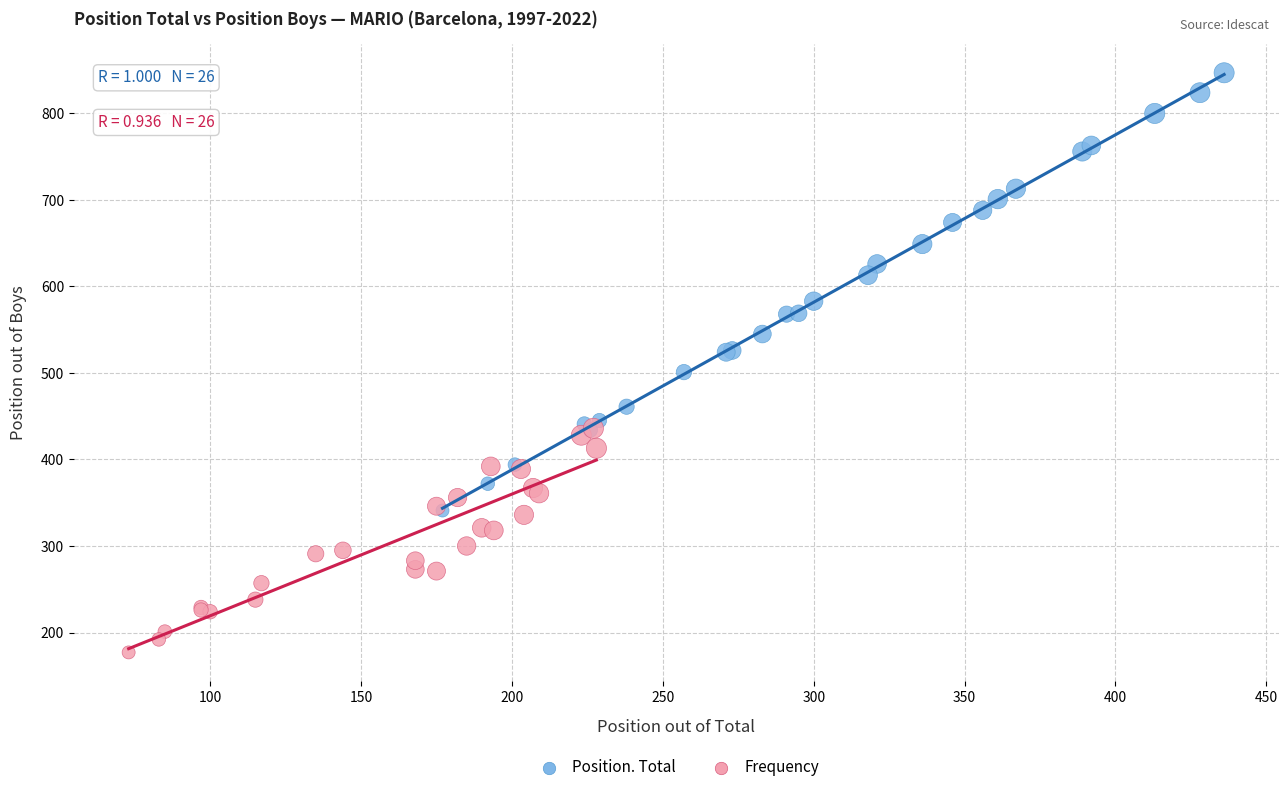

Which series reaches the minimum Y coordinate?

Frequency